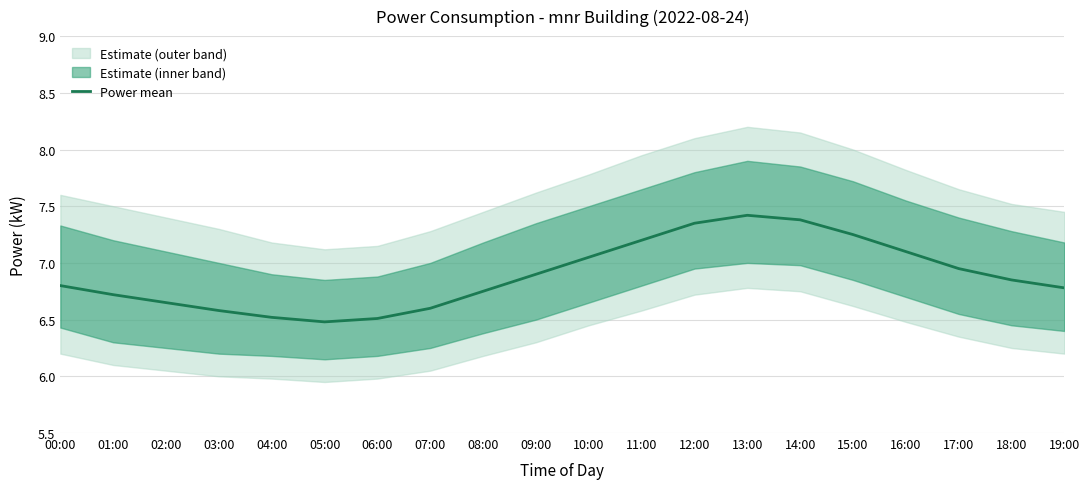

What is the value of the 18th point from the left?

7.0